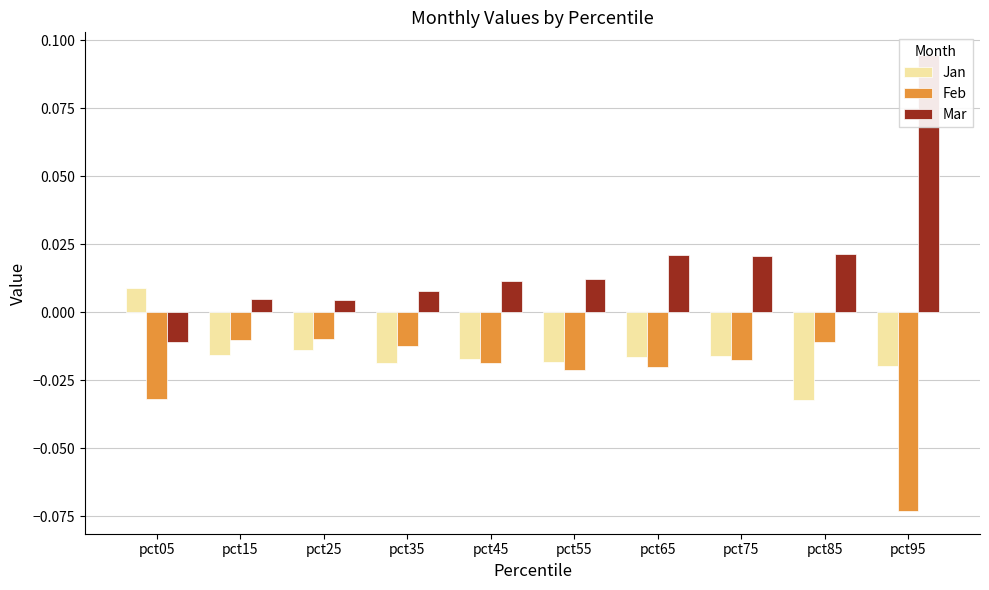

At which label is Mar closest to 0?

pct25